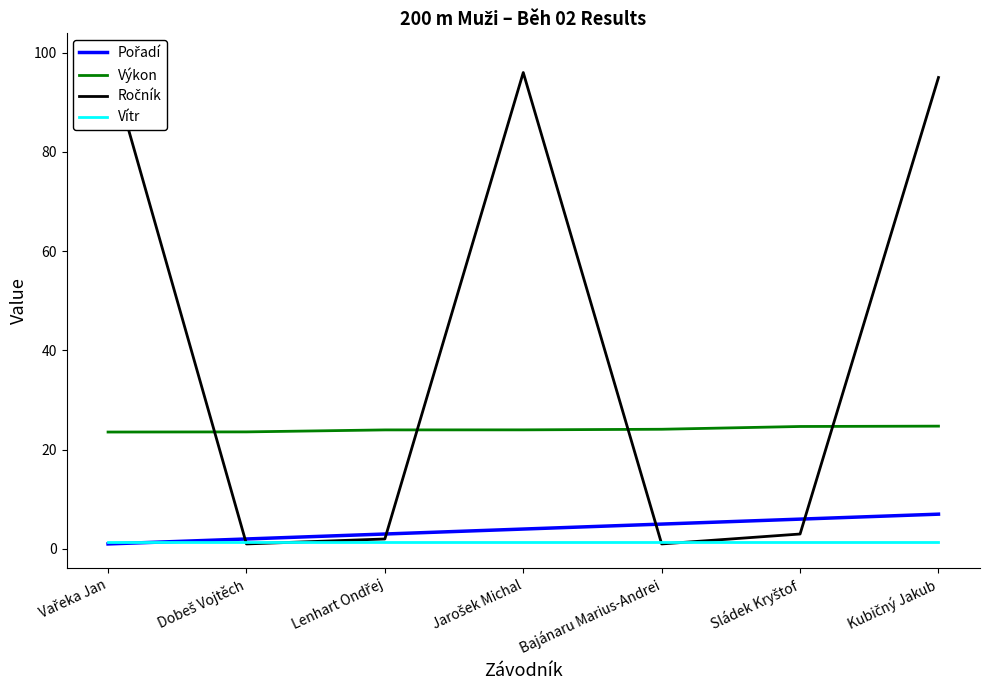

The value of Výkon at Kubičný Jakub is 44.3. True or false?

False